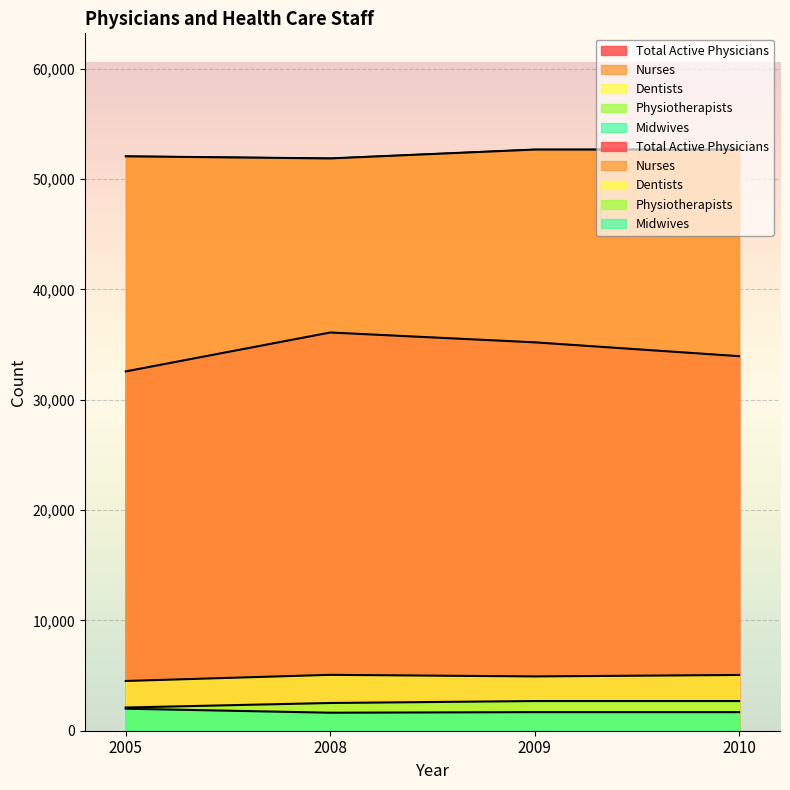

How many values in the Midwives series exceed 1685?

1